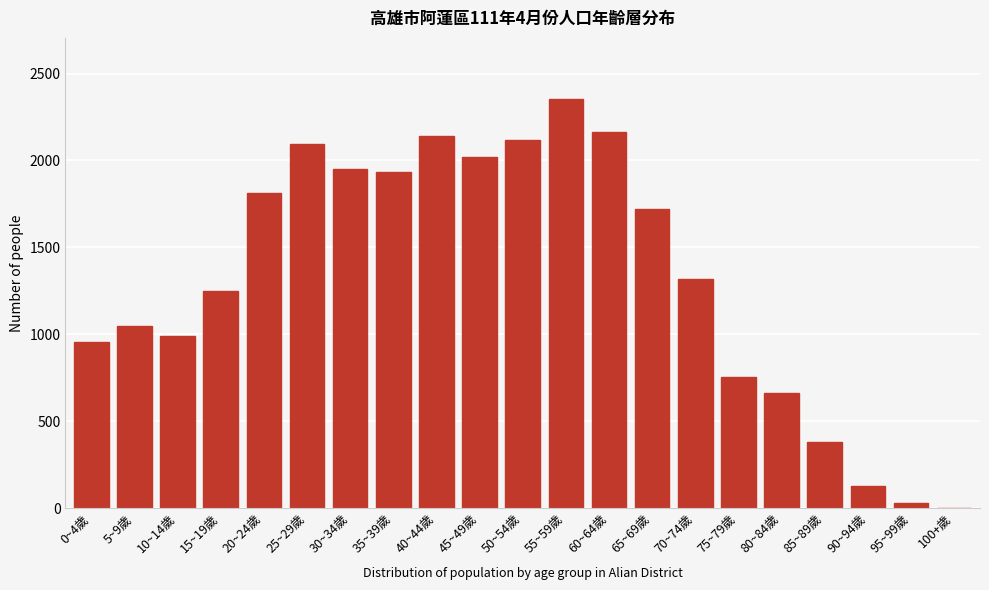

Reading left to right, extract all data points from this chart.

0~4歲=954	5~9歲=1048	10~14歲=988	15~19歲=1248	20~24歲=1811	25~29歲=2094	30~34歲=1949	35~39歲=1935	40~44歲=2143	45~49歲=2017	50~54歲=2115	55~59歲=2352	60~64歲=2163	65~69歲=1721	70~74歲=1317	75~79歲=756	80~84歲=663	85~89歲=383	90~94歲=129	95~99歲=28	100+歲=2